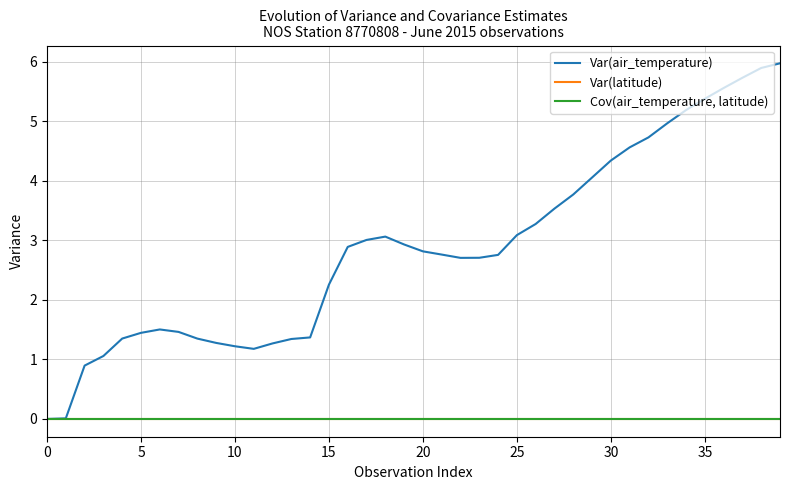

Reading left to right, what are all the values shown in this chart?

Var(air_temperature): 0.0	0.0	0.9	1.1	1.3	1.4	1.5	1.5	1.3	1.3	1.2	1.2	1.3	1.3	1.4	2.3	2.9	3.0	3.1	2.9	2.8	2.8	2.7	2.7	2.8	3.1	3.3	3.5	3.8	4.1	4.3	4.6	4.7	5.0	5.2	5.4	5.6	5.7	5.9	6.0
Var(latitude): 0.0	0.0	0.0	0.0	0.0	0.0	0.0	0.0	0.0	0.0	0.0	0.0	0.0	0.0	0.0	0.0	0.0	0.0	0.0	0.0	0.0	0.0	0.0	0.0	0.0	0.0	0.0	0.0	0.0	0.0	0.0	0.0	0.0	0.0	0.0	0.0	0.0	0.0	0.0	0.0
Cov(air_temperature, latitude): 0.0	0.0	0.0	0.0	0.0	0.0	-0.0	0.0	0.0	0.0	-0.0	0.0	0.0	0.0	0.0	0.0	0.0	0.0	-0.0	-0.0	-0.0	-0.0	-0.0	0.0	0.0	-0.0	-0.0	-0.0	-0.0	-0.0	-0.0	0.0	0.0	-0.0	-0.0	0.0	0.0	0.0	0.0	0.0